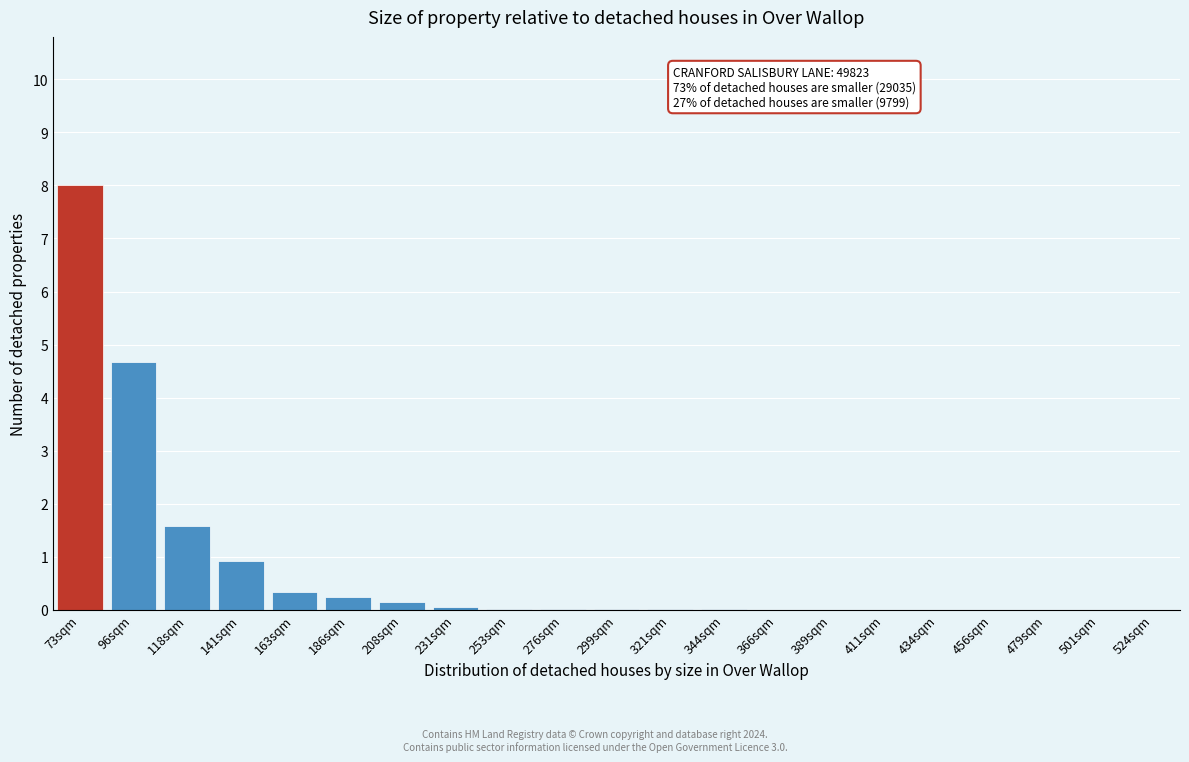

At which label is the value closest to 4?

96sqm